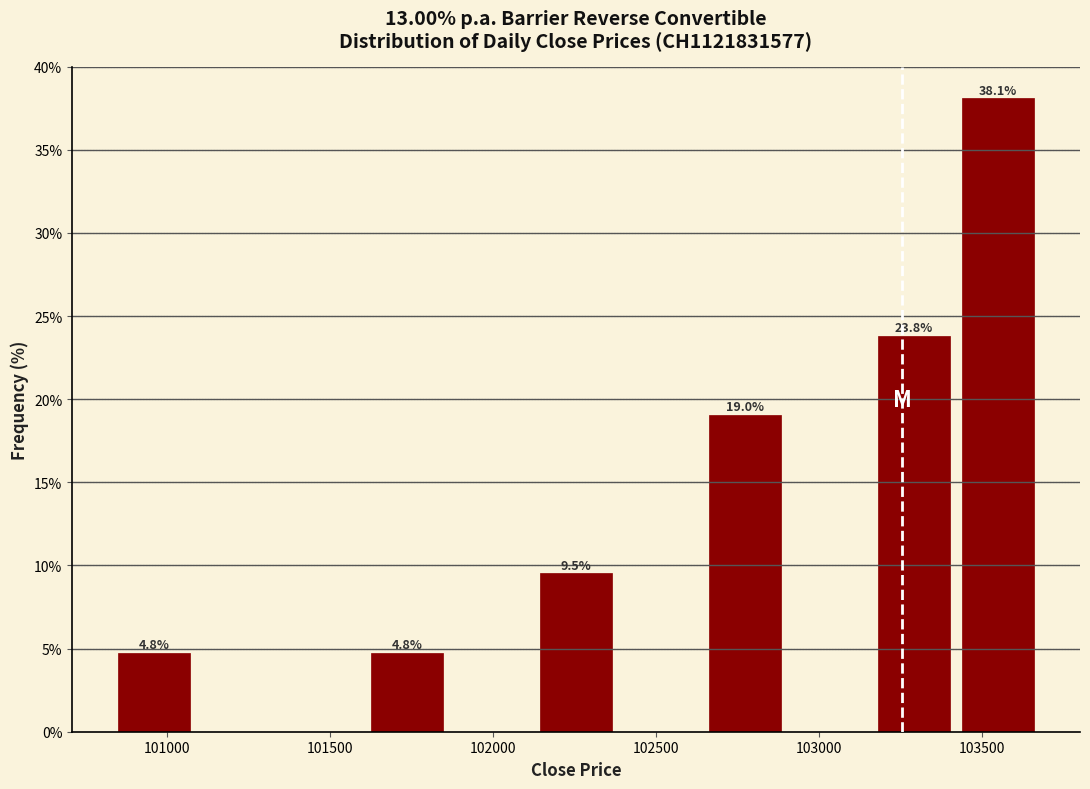

Over which range of the x-axis is the bar tallest?

103400 to 103700